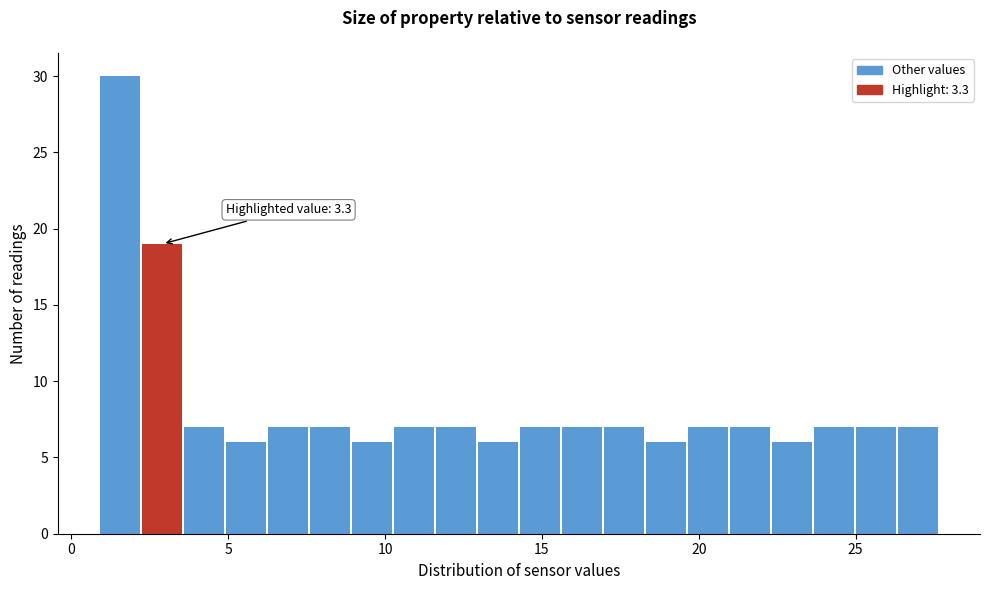

Read against the x-axis, roughly where is the centre of the tallest bar?

1.5